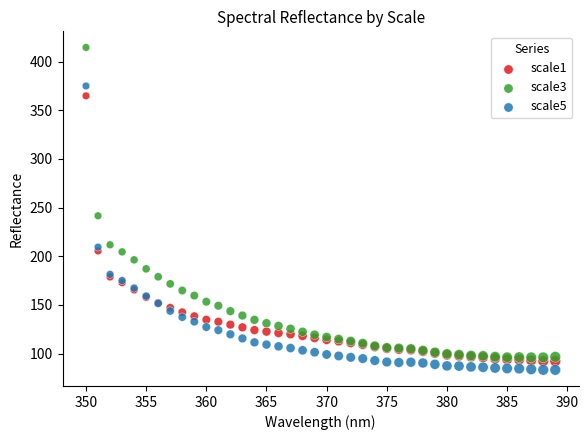

Which series reaches the maximum Y coordinate?

scale3